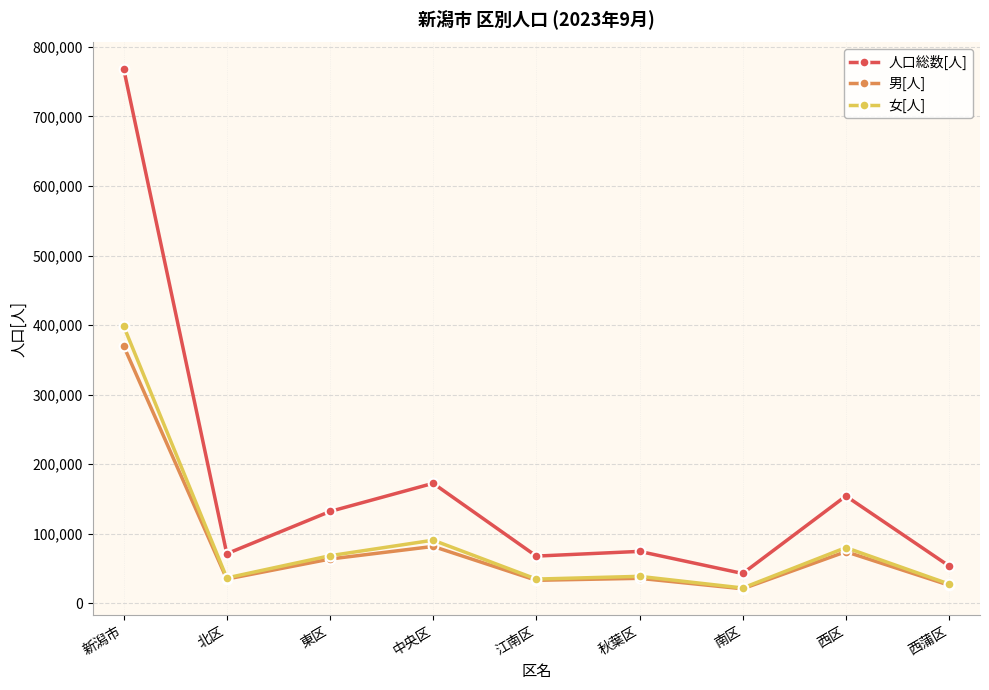

Is this an area chart (filled region under the line)?

No